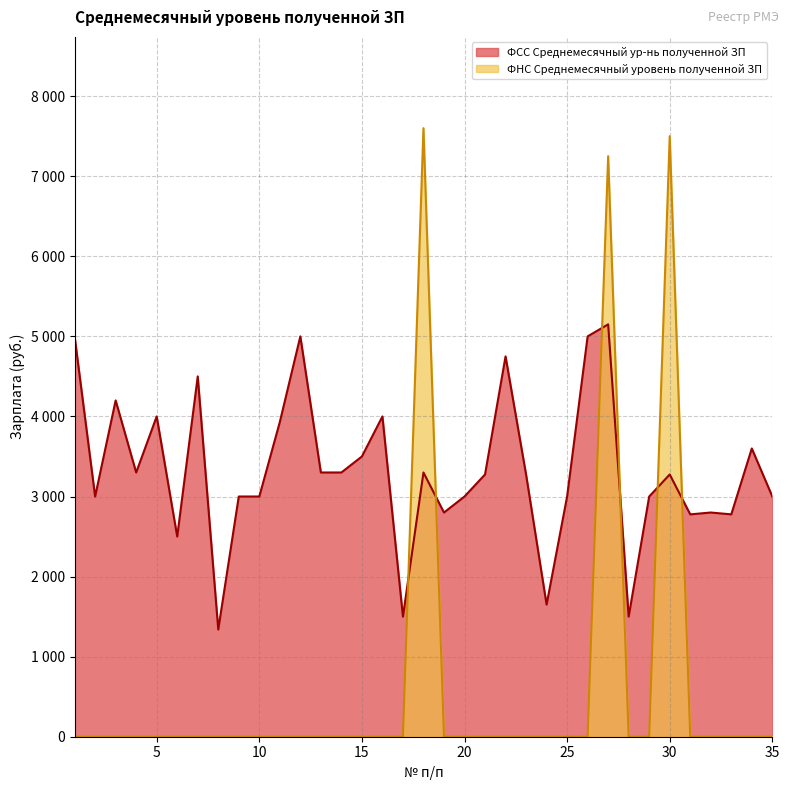

At 12, list the series in order from largest to smallest.

ФСС Среднемесячный ур-нь полученной ЗП, ФНС Среднемесячный уровень полученной ЗП